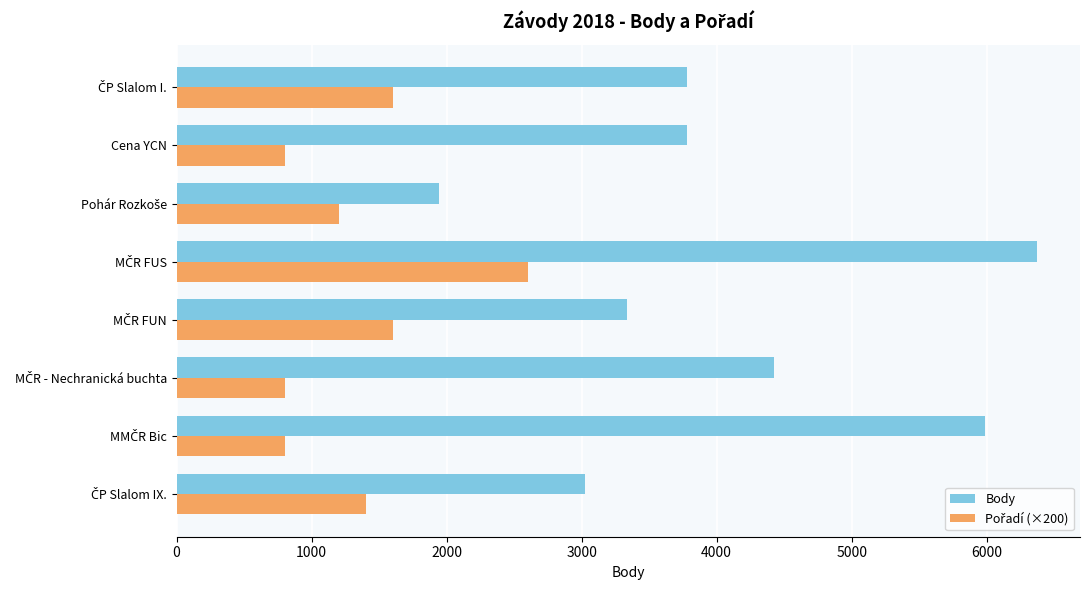

What is the sum of all Body values?

32647